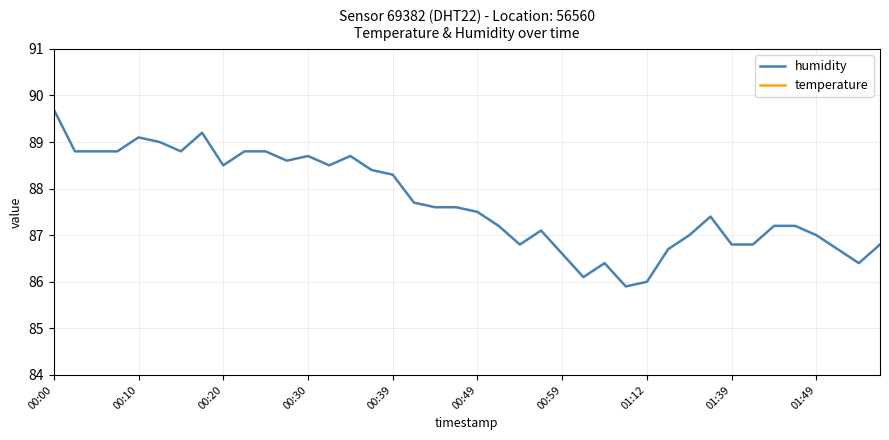

What is the maximum value for humidity?

89.7